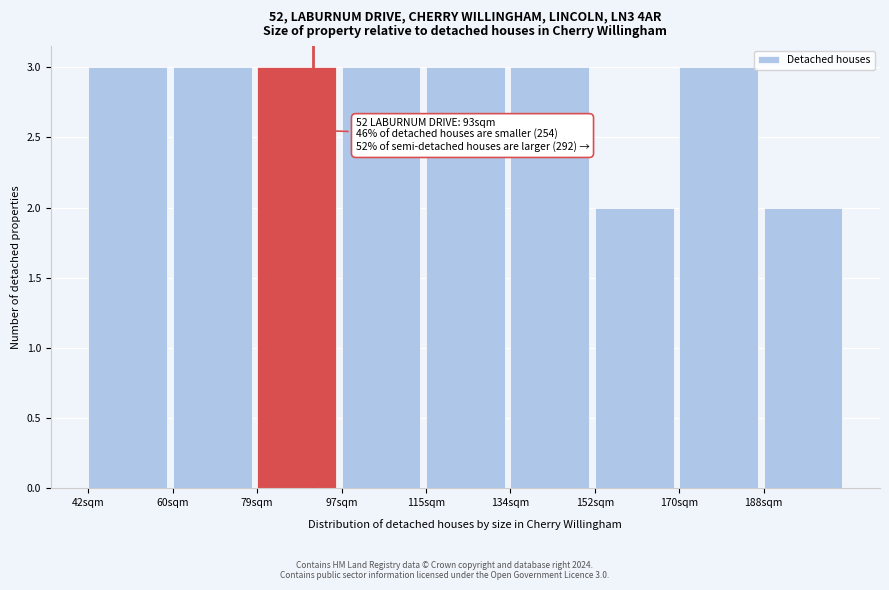

Reading right to left, extract all data points from this chart.

2	3	2	3	3	3	3	3	3